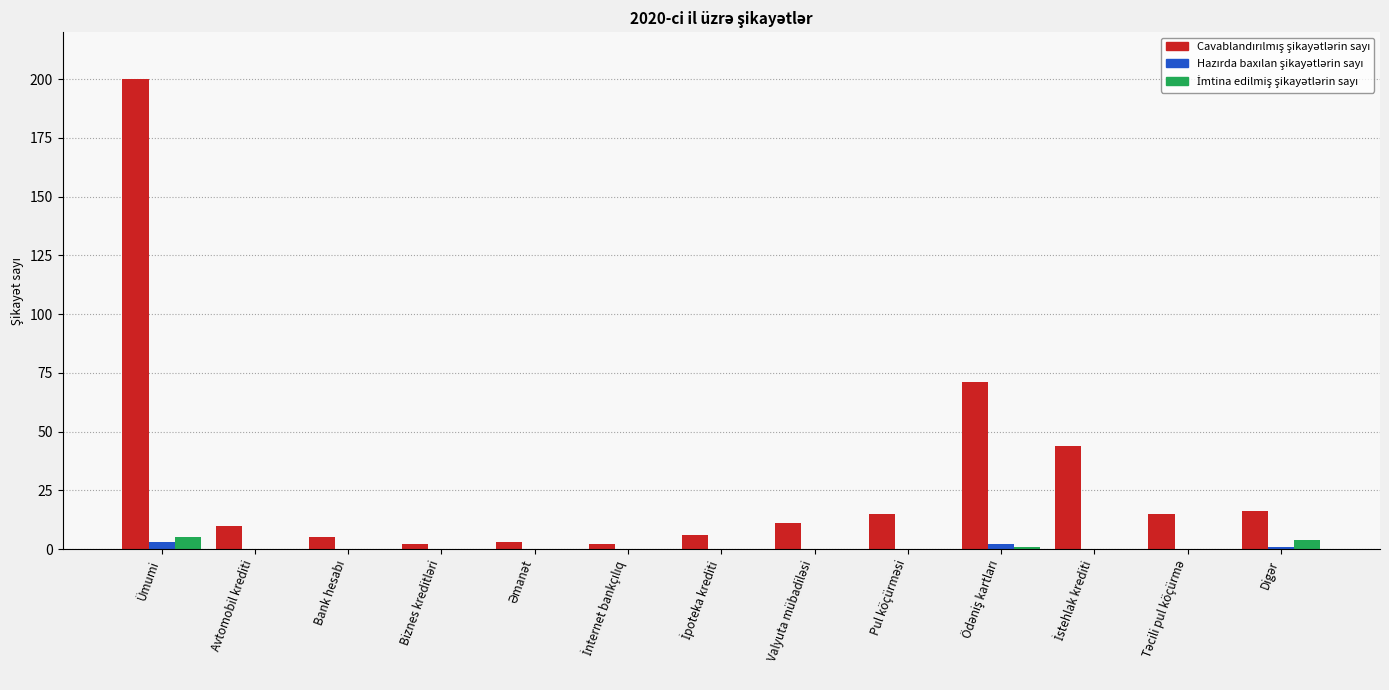

What is the maximum value shown in the chart?

200